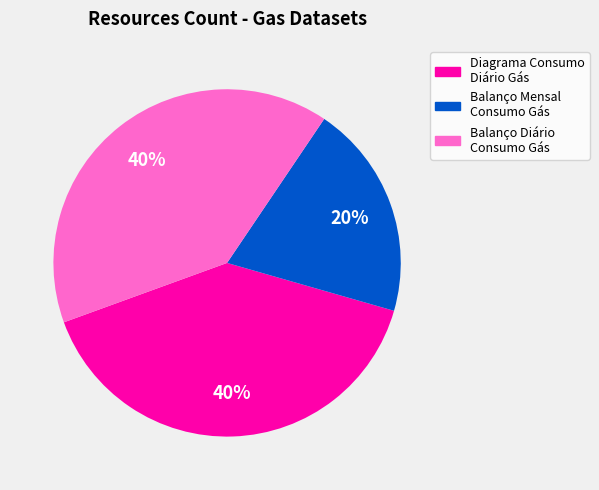

Combined, do Diagrama Consumo Diário Gás and Balanço Mensal Consumo Gás account for over 50%?

Yes